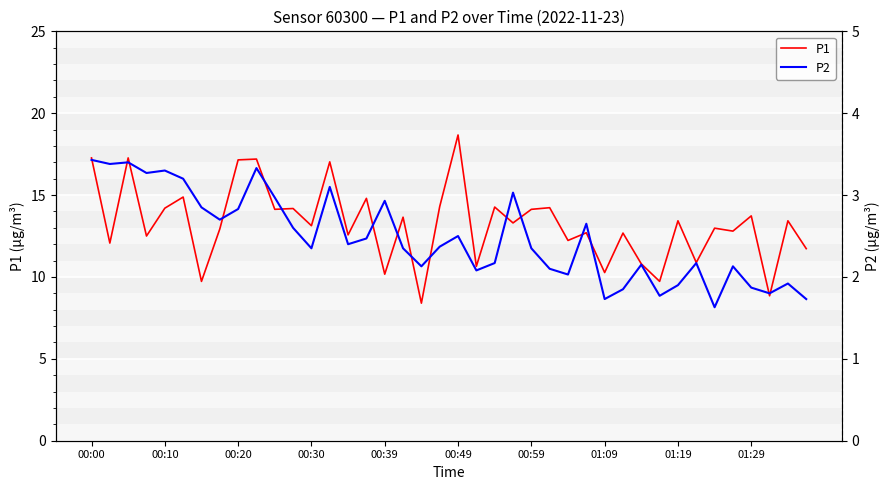

True or false: P2 and P1 intersect in this chart.

False